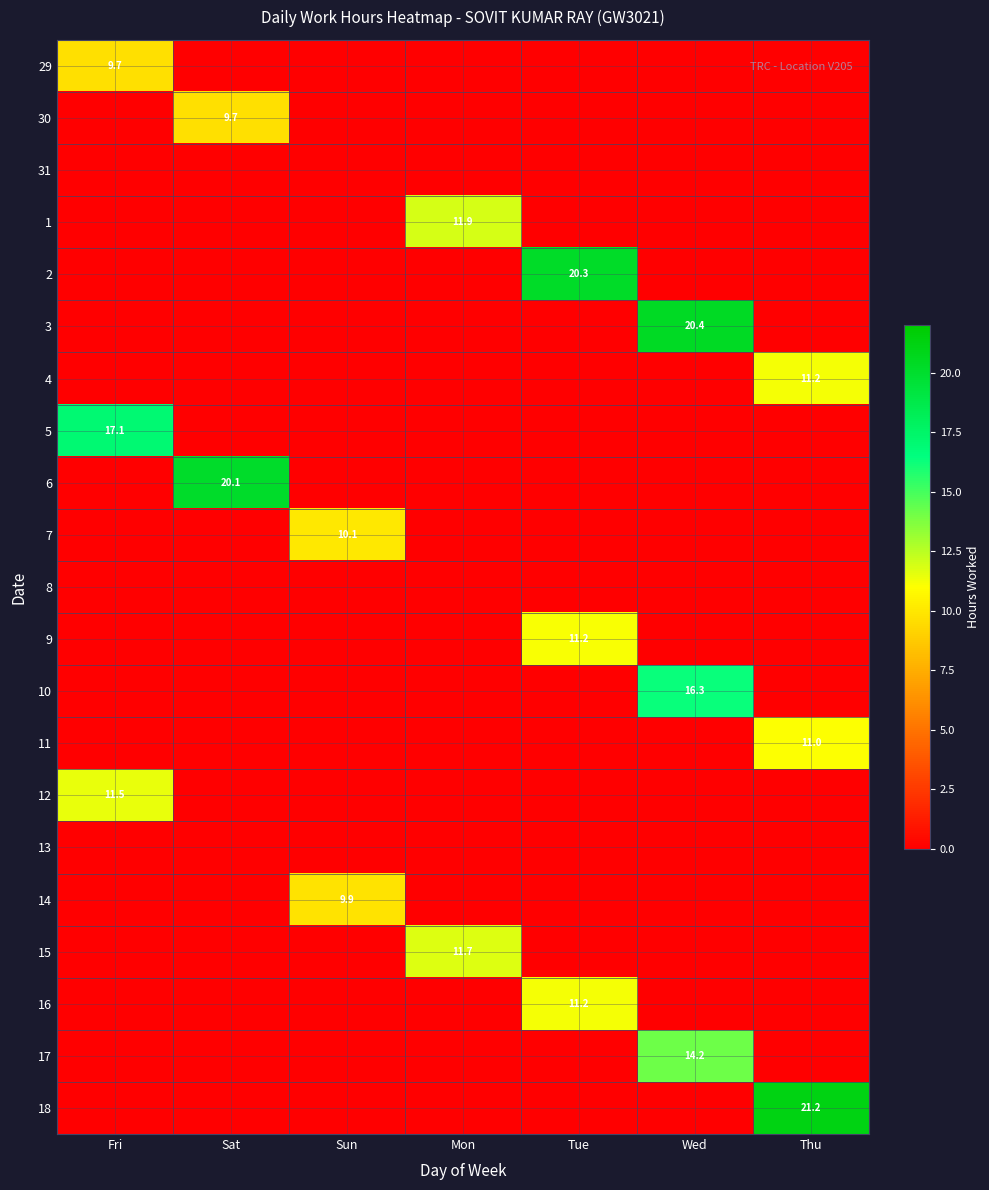

Is it true that 11 equals 11.0 at Thu?

True